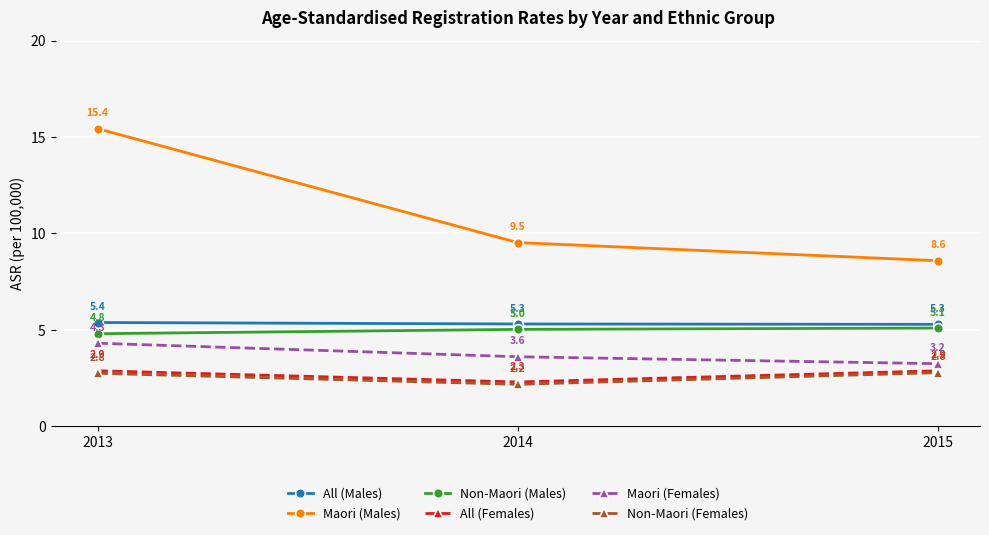

Reading left to right, extract all data points from this chart.

All (Males): 5.4	5.3	5.3
Maori (Males): 15.4	9.5	8.6
Non-Maori (Males): 4.8	5.0	5.1
All (Females): 2.9	2.3	2.9
Maori (Females): 4.3	3.6	3.2
Non-Maori (Females): 2.8	2.2	2.8